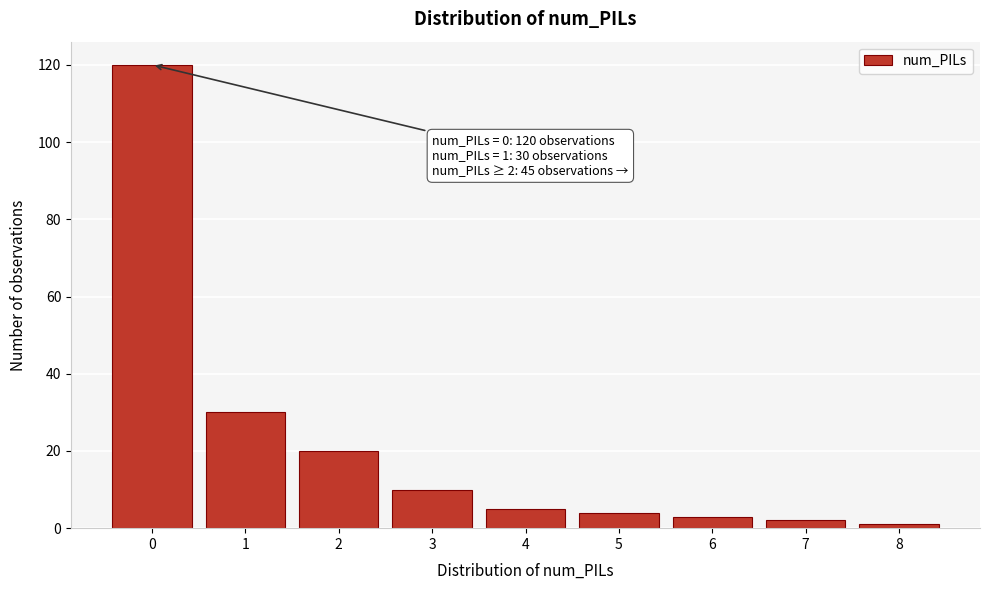

Reading left to right, list all the values displayed in this chart.

120	30	20	10	5	4	3	2	1